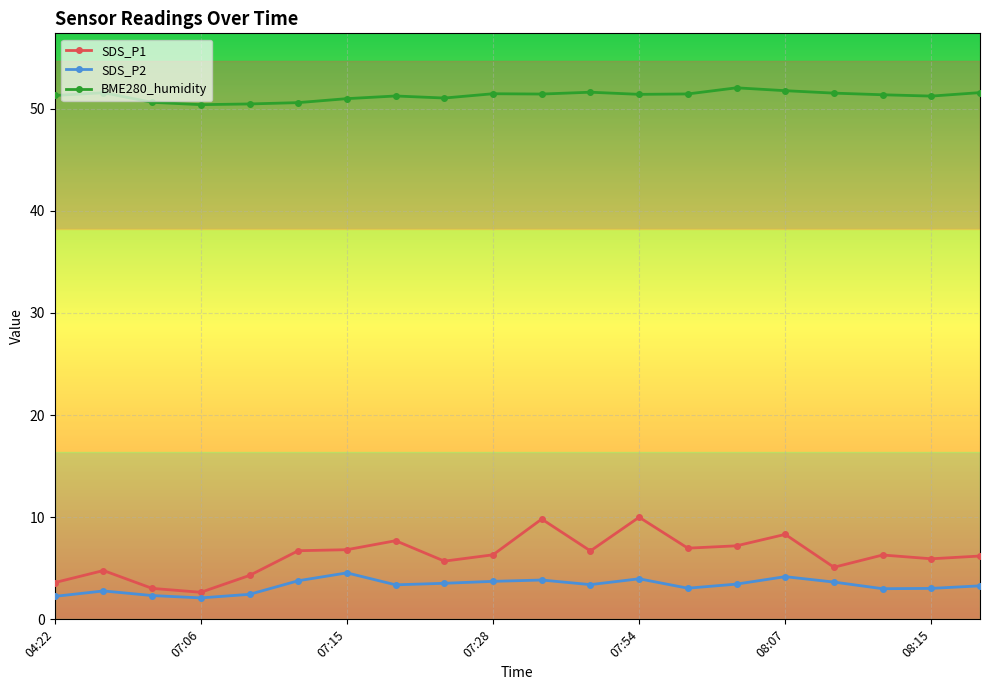

Which series has the largest range (max minus min)?

SDS_P1